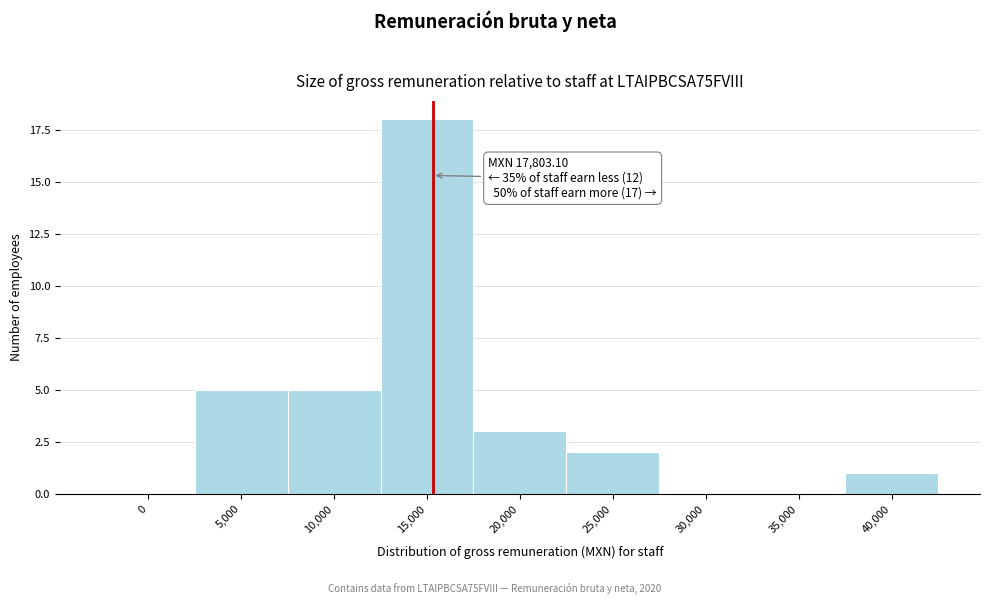

Reading left to right, list all the values displayed in this chart.

0=0	5,000=5	10,000=5	15,000=18	20,000=3	25,000=2	30,000=0	35,000=0	40,000=1